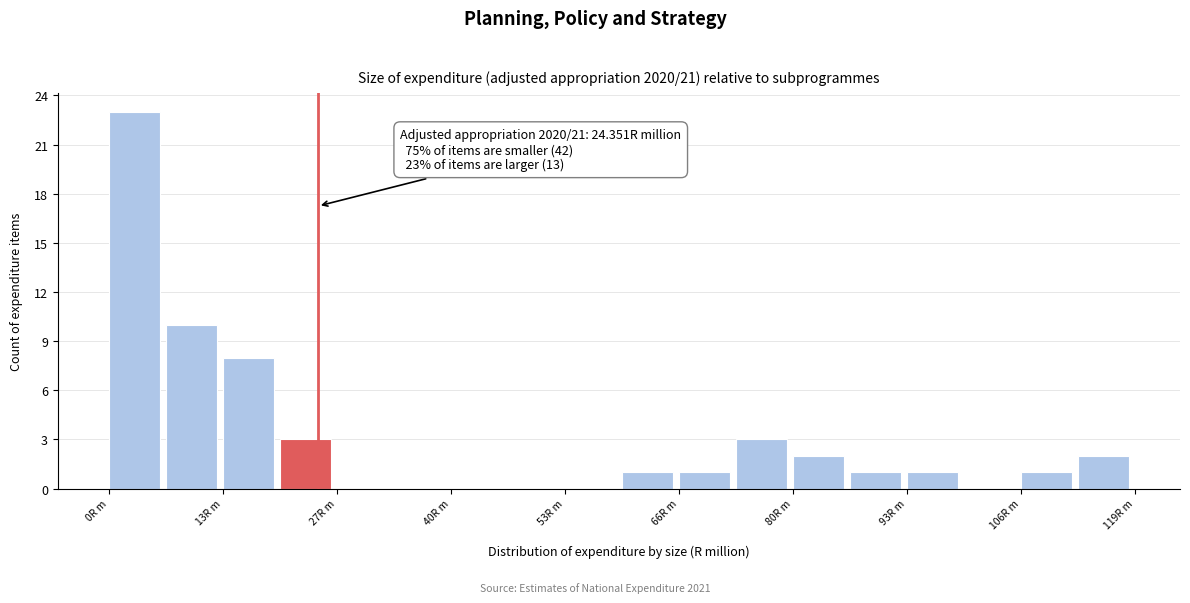

Around what value on the x-axis is the tallest bar? Give the approximate position of its centre, as read against the axis.

4